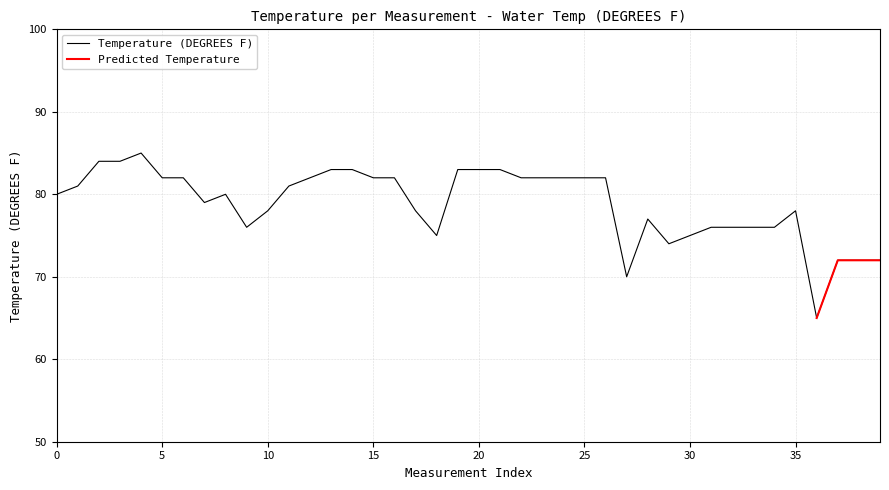

Does the chart display data point markers on the line(s)?

No